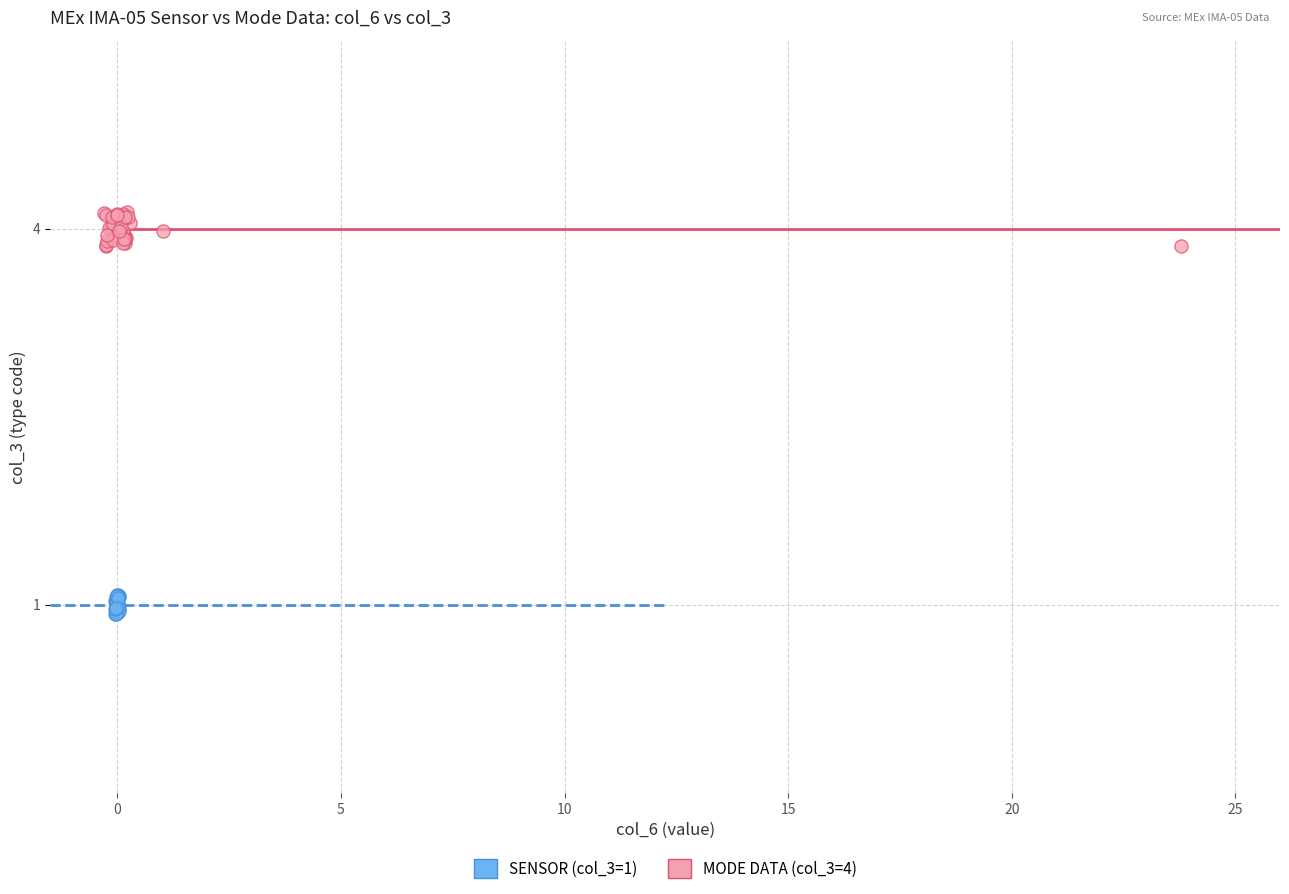

Which series contains the highest Y value?

MODE DATA (col_3=4)